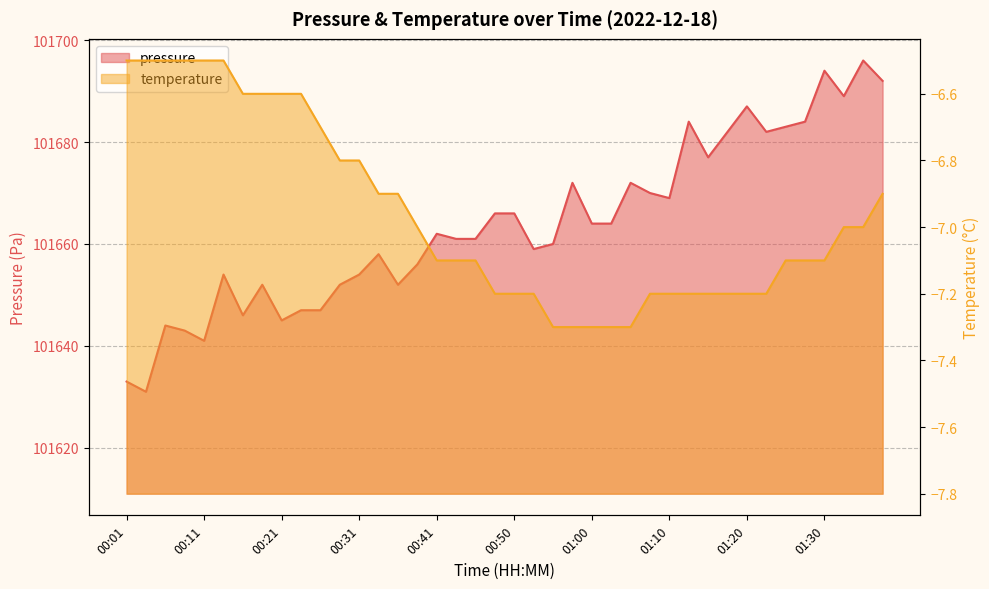

What is the difference between the maximum and minimum values in the pressure series?

65.0